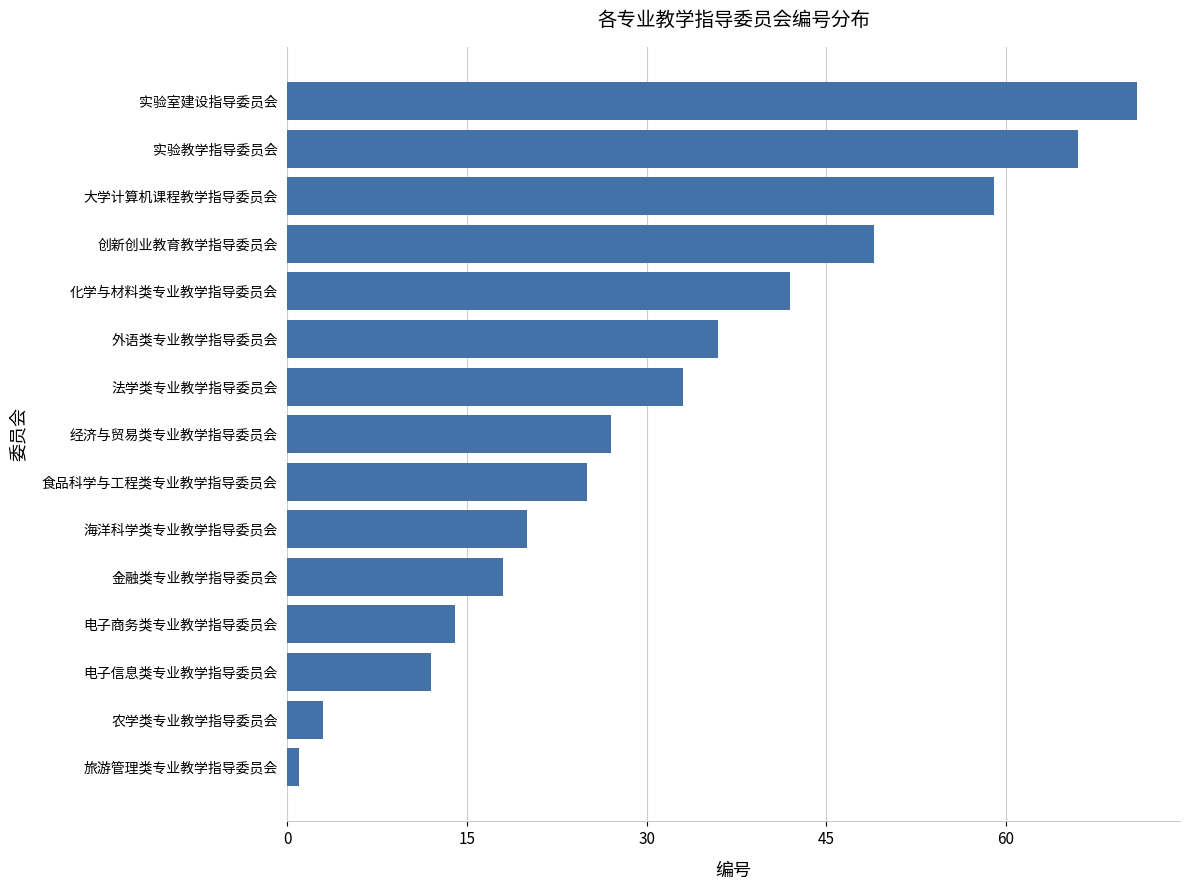

True or false: the data shows 20 at 海洋科学类专业教学指导委员会.

True